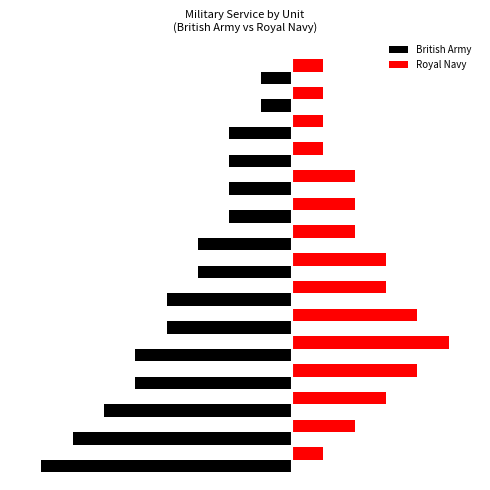

What is the minimum value shown in the chart?

-8